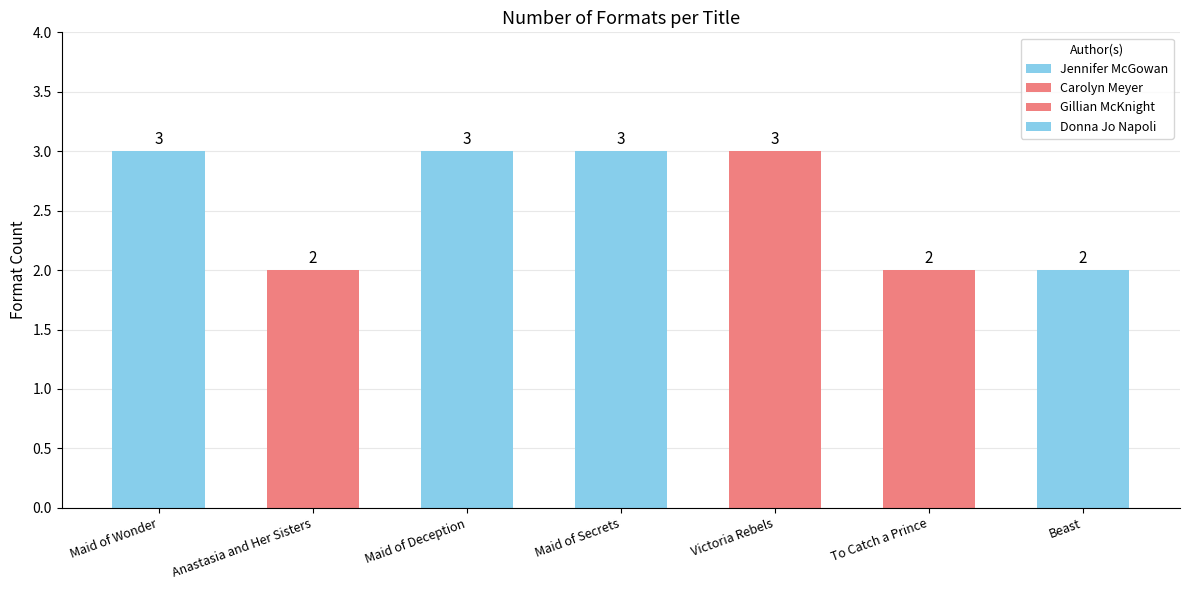

How many data points are less than 3?

3